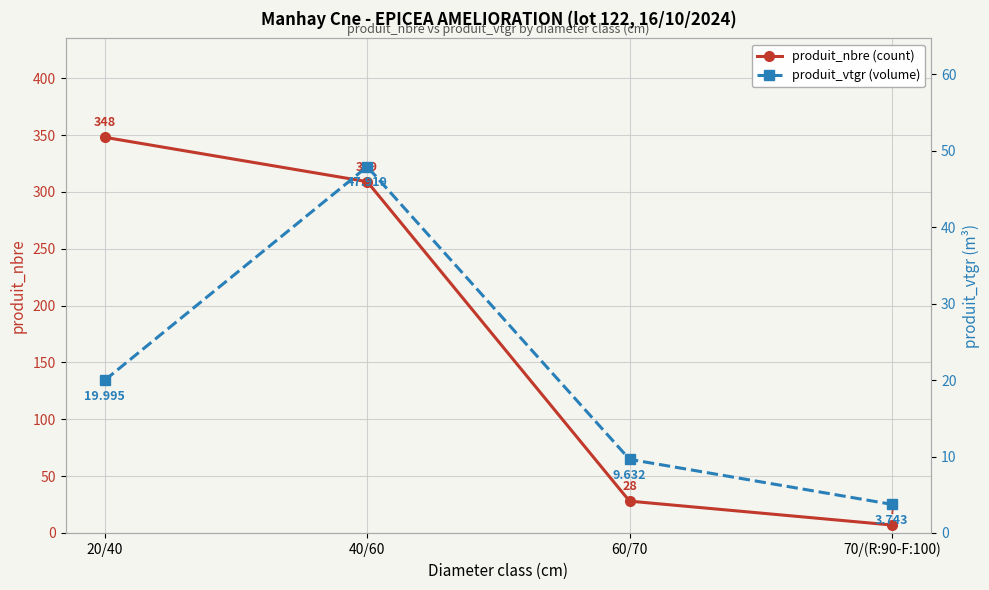

Between 20/40 and 70/(R:90-F:100), which series saw the biggest shift?

produit_nbre (count)